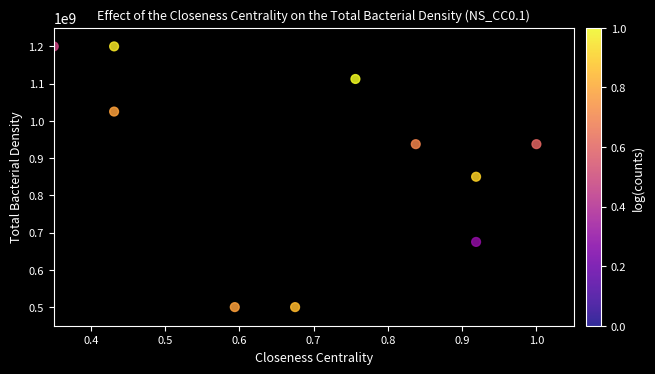

What is the range of Y values (max minus min)?

700000000